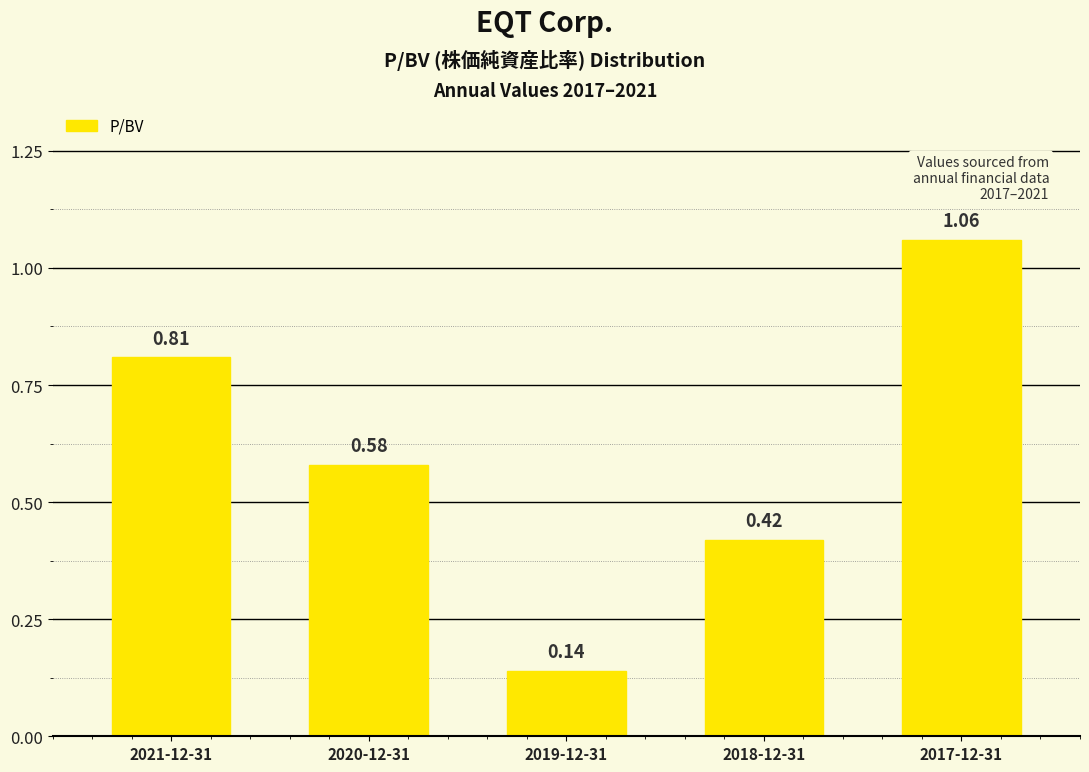

Between 2018-12-31 and 2017-12-31, which is larger?

2017-12-31